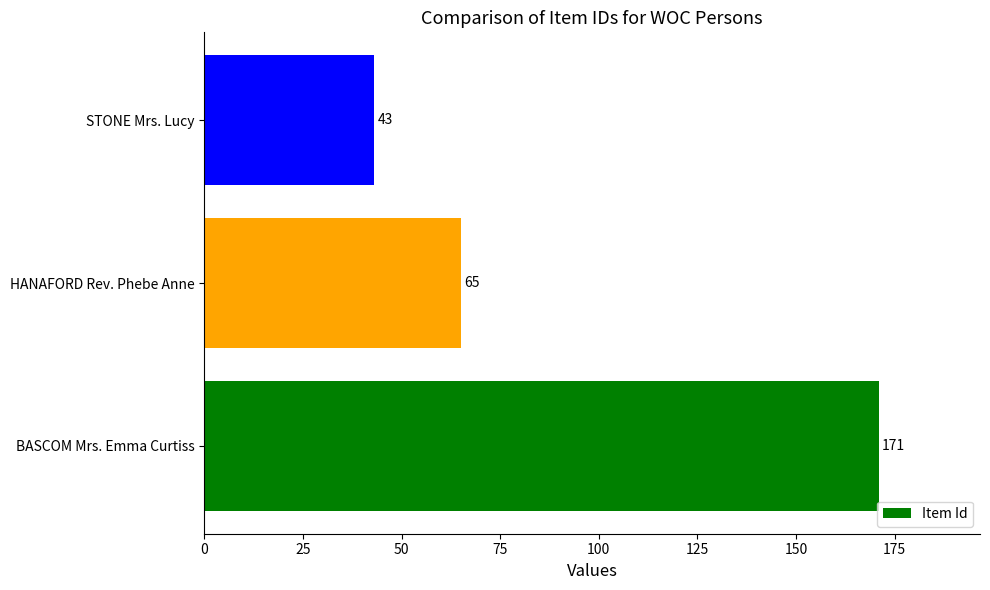

Rank the categories by value from highest to lowest.

BASCOM Mrs. Emma Curtiss, HANAFORD Rev. Phebe Anne, STONE Mrs. Lucy